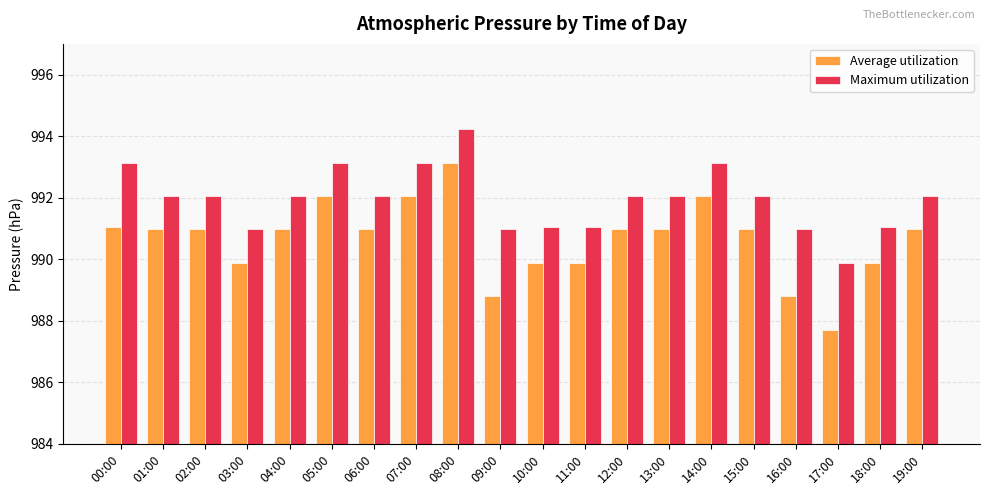

What is the spread (max minus min) of values at 19:00?

1.1